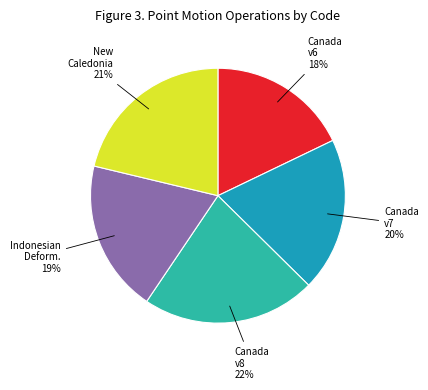

To the nearest percent, what is the average slice percentage?

20%